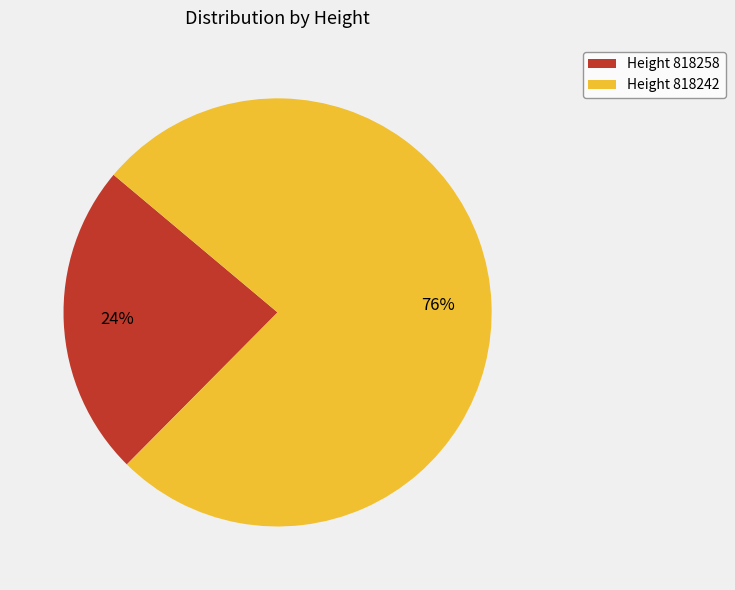

Is there any slice that represents more than half of the pie?

Yes